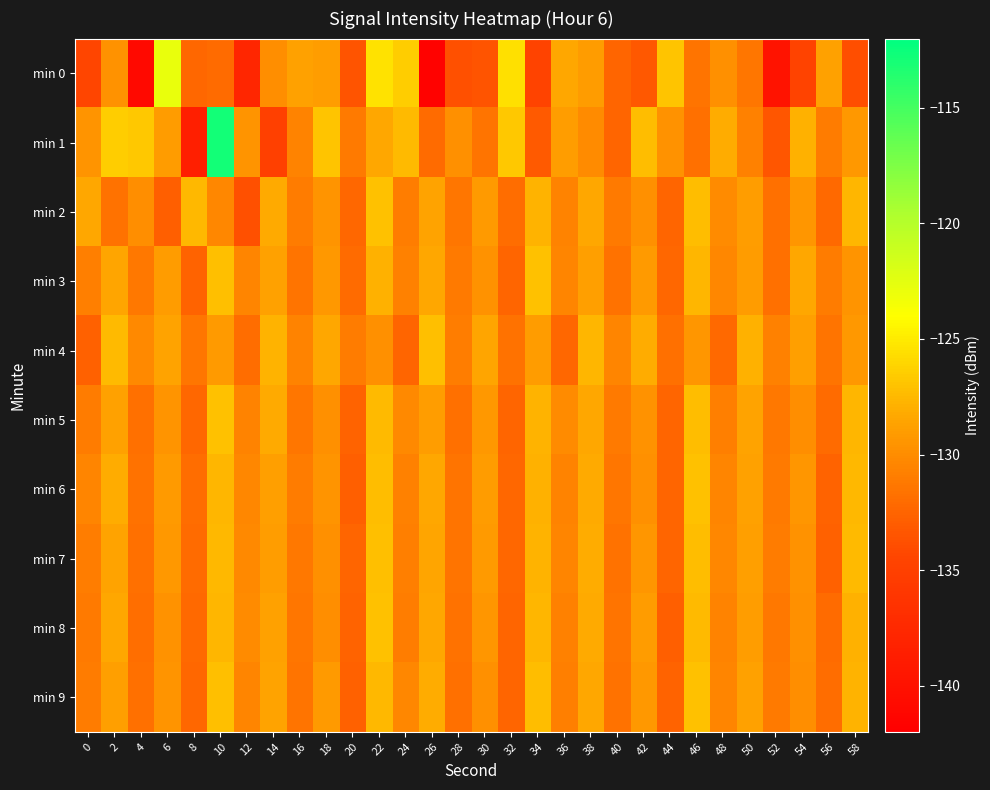

What is the spread (max minus min) of values at 8?

11.1